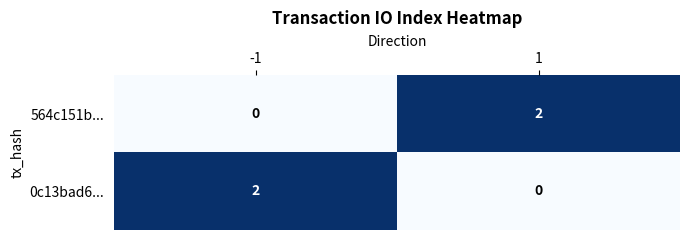

The 0c13bad6... series shows -1 at 1. True or false?

False